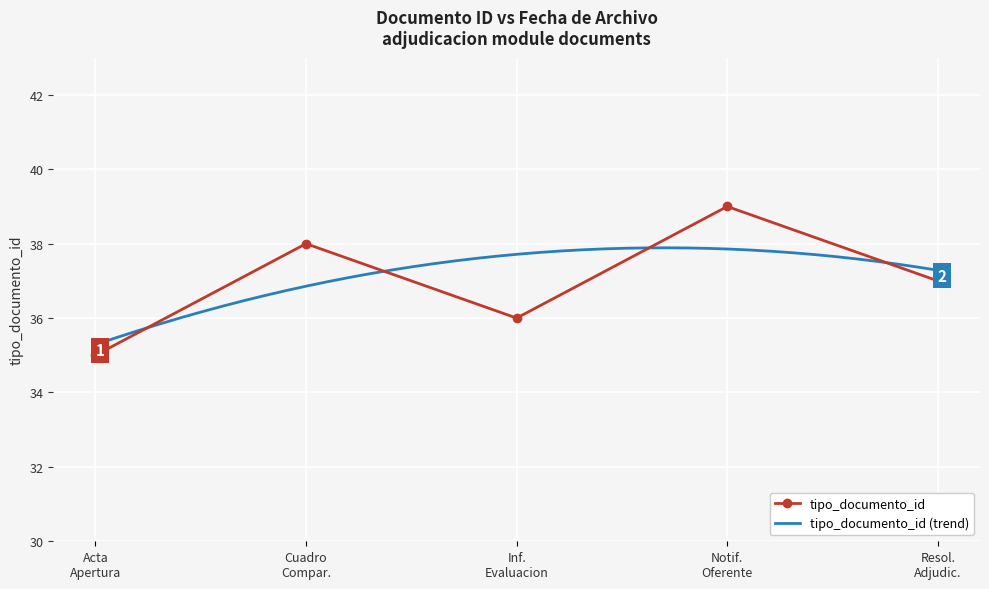

What is the difference between the maximum and minimum values?

4